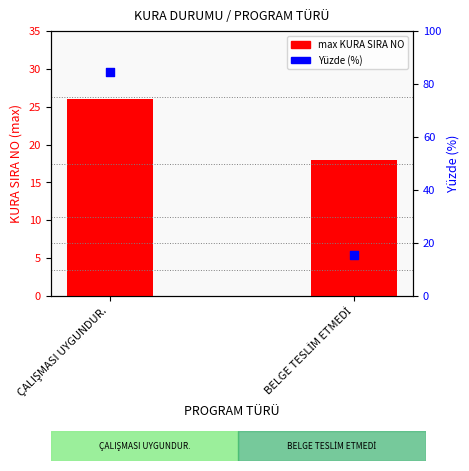

Is the value of max KURA SIRA NO at BELGE TESLİM ETMEDİ greater than the value of Yüzde (%) at ÇALIŞMASI UYGUNDUR.?

No